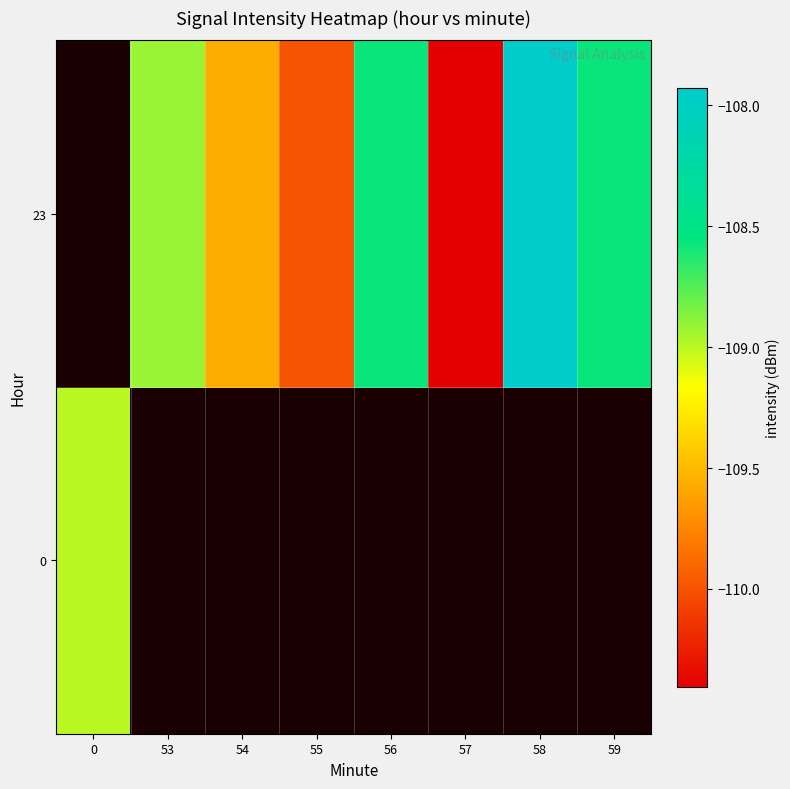

What is the smallest value displayed?

-110.4